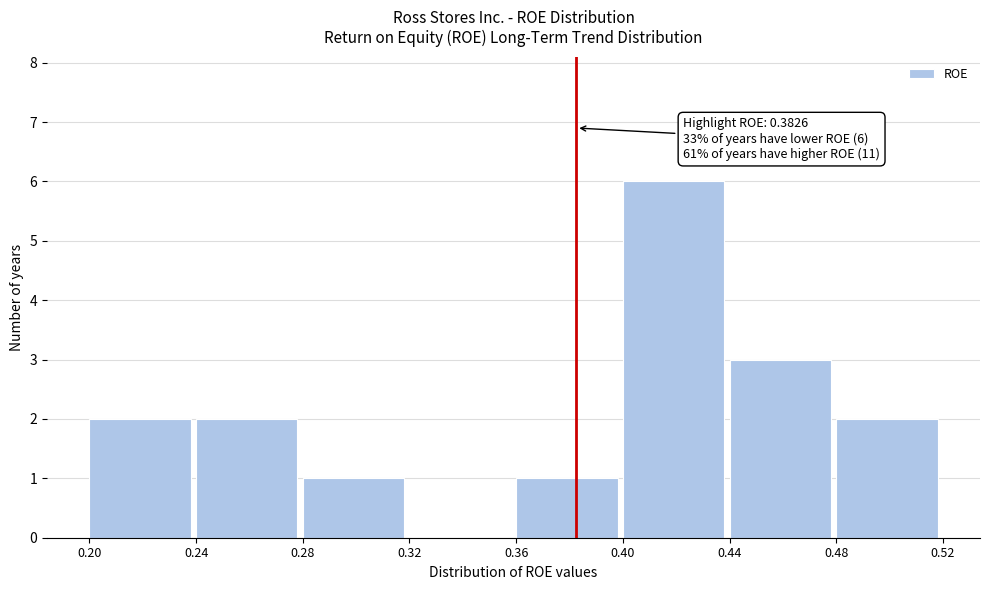

Over which range of the x-axis is the bar tallest?

0.40 to 0.44